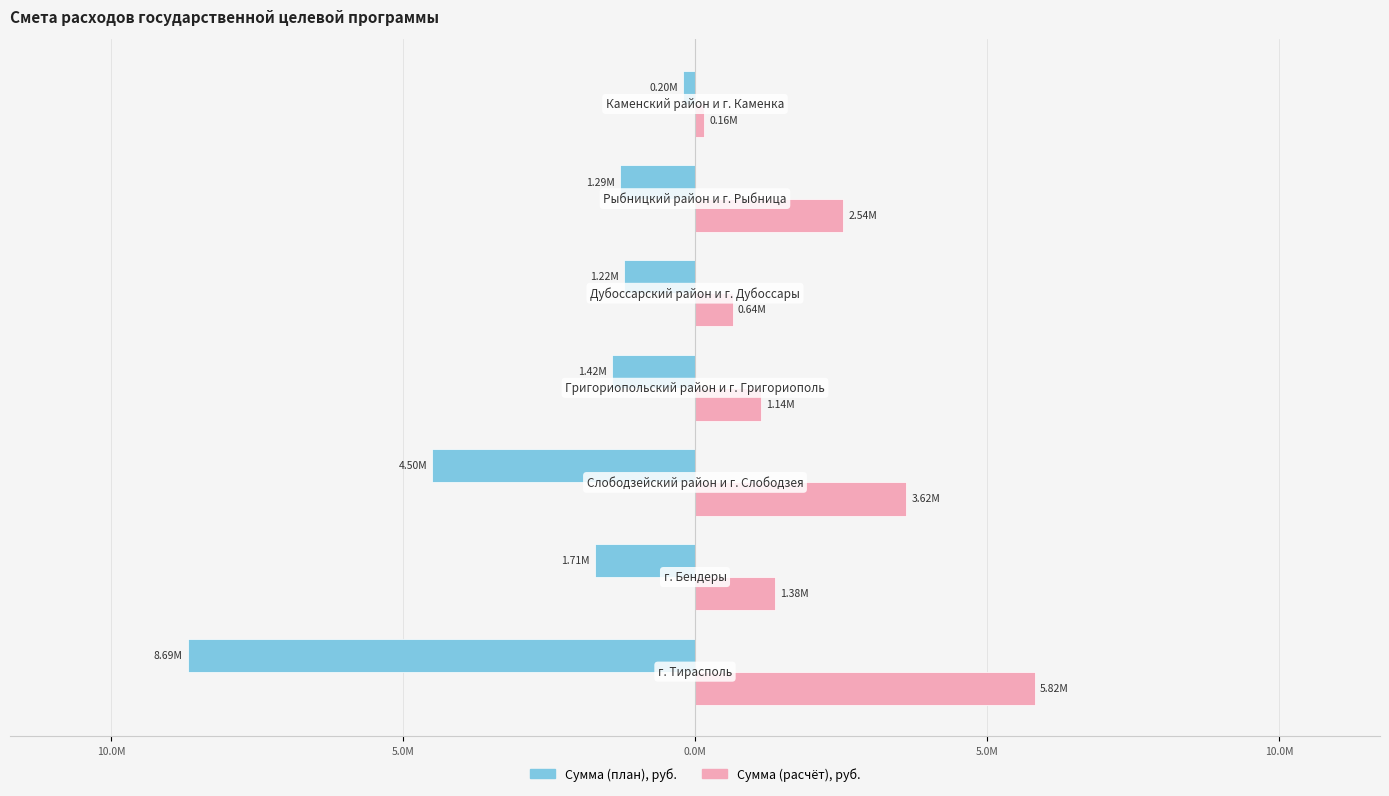

What are all the series names shown in the legend?

Сумма (план), руб., Сумма (расчёт), руб.